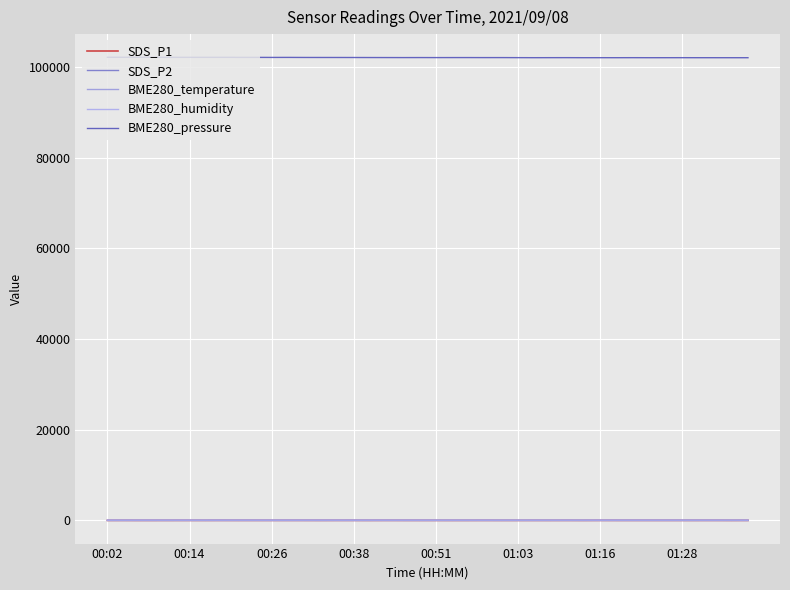

Reading left to right, extract all data points from this chart.

SDS_P1: 25.1	28.2	23.1	24.1	25.6	26.9	24.8	30.3	25.4	26.4	27.8	28.5	27.6	25.2	28.4	29.6	24.5	29.4	26.6	25.2	26.0	22.9	24.7	26.1	24.9	24.1	26.8	24.1	26.2	23.7	28.6	27.0	25.9	27.1	26.6	27.0	26.9	27.9	23.0	28.7
SDS_P2: 16.8	16.9	15.6	16.4	16.8	17.5	16.6	17.8	18.0	17.6	16.7	17.9	18.7	16.4	18.5	17.0	17.0	17.7	17.3	16.0	16.2	16.9	17.4	17.5	15.8	16.8	16.8	16.4	17.5	16.5	17.6	16.9	16.9	16.0	16.8	17.4	17.3	17.6	17.1	18.2
BME280_temperature: 16.4	16.3	16.3	16.3	16.2	16.2	16.2	16.1	16.1	16.1	16.1	16.1	16.1	16.1	16.2	16.3	16.3	16.3	16.4	16.4	16.4	16.4	16.3	16.2	16.2	16.1	16.1	16.2	16.3	16.3	16.3	16.3	16.4	16.3	16.2	16.2	16.1	16.1	16.1	16.1
BME280_humidity: 85.8	86.3	86.6	86.8	86.8	86.8	87.3	87.7	88.1	87.5	87.3	87.5	87.3	87.3	86.9	86.3	85.8	85.0	84.5	84.2	84.0	84.3	84.3	84.5	85.0	84.8	84.7	84.7	84.4	83.7	84.1	83.6	83.4	83.8	84.0	84.2	84.4	84.5	84.8	84.6
BME280_pressure: 102152.4	102155.8	102155.8	102150.5	102142.5	102145.1	102145.9	102140.6	102137.0	102131.7	102120.2	102125.5	102113.1	102109.6	102107.0	102103.5	102096.5	102091.2	102086.0	102090.4	102085.1	102087.8	102088.6	102082.2	102084.8	102072.4	102063.6	102069.0	102071.7	102061.2	102062.9	102060.2	102066.5	102059.3	102061.0	102063.6	102060.0	102059.1	102058.2	102058.2